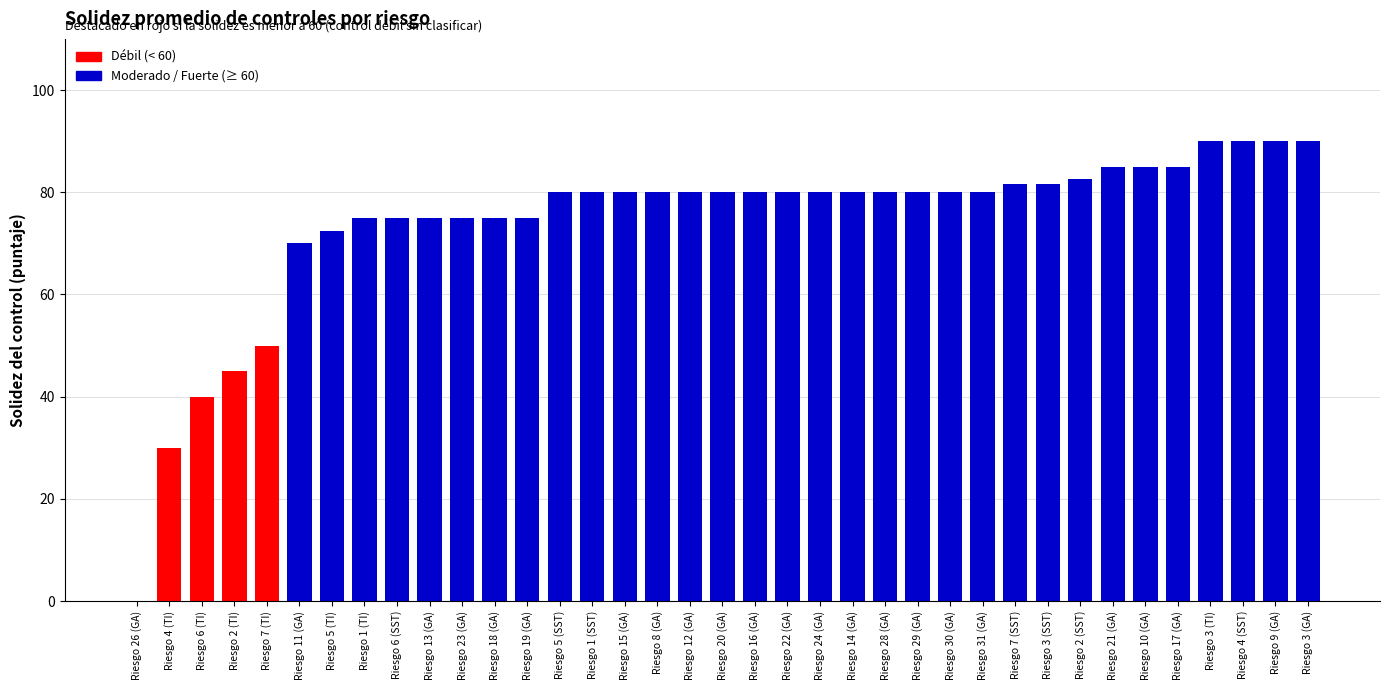

What is the sum of all values?

2738.3